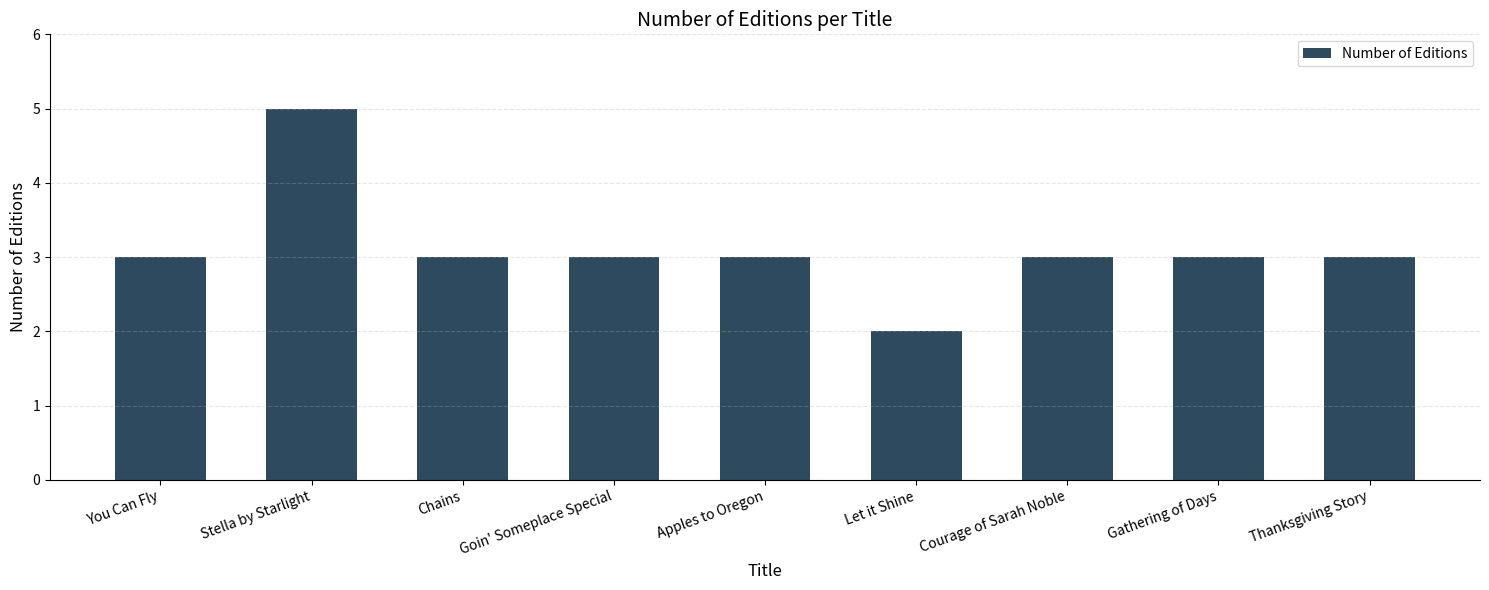

What value does the data have at Gathering of Days?

3